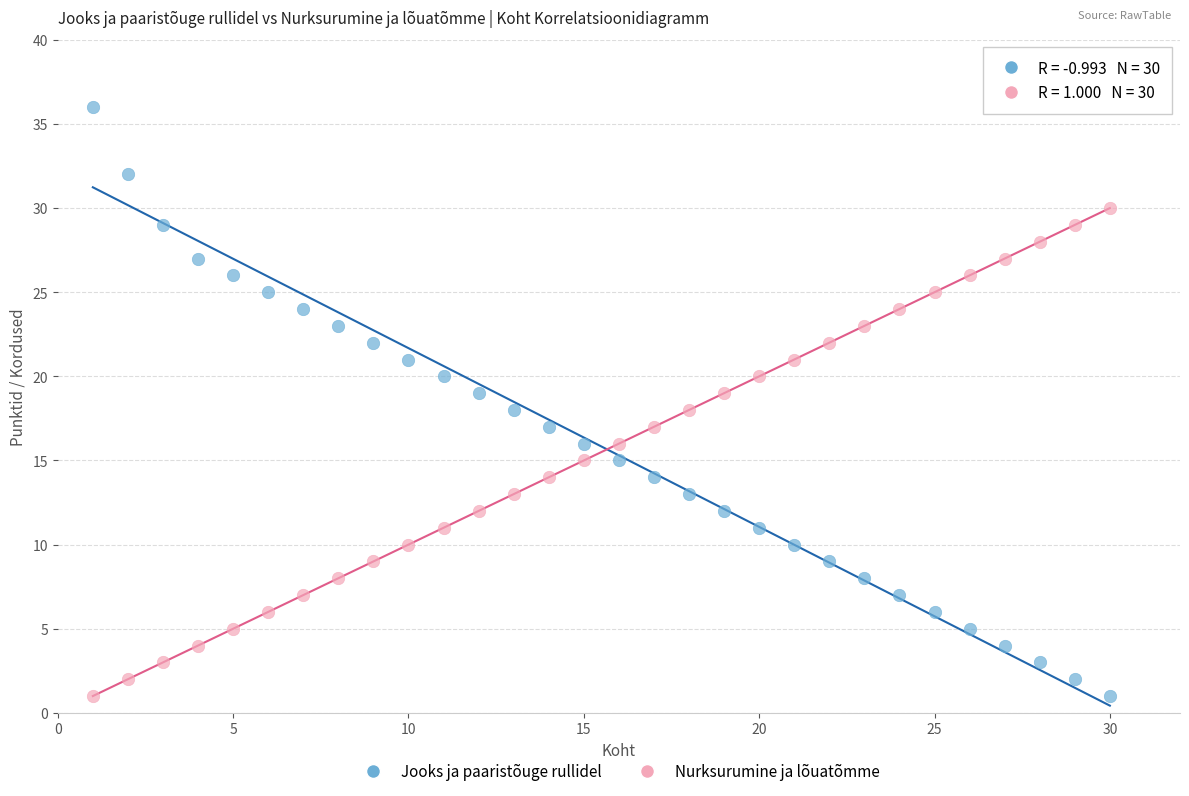

What are all the series names shown in the legend?

Jooks ja paaristõuge rullidel, Nurksurumine ja lõuatõmme